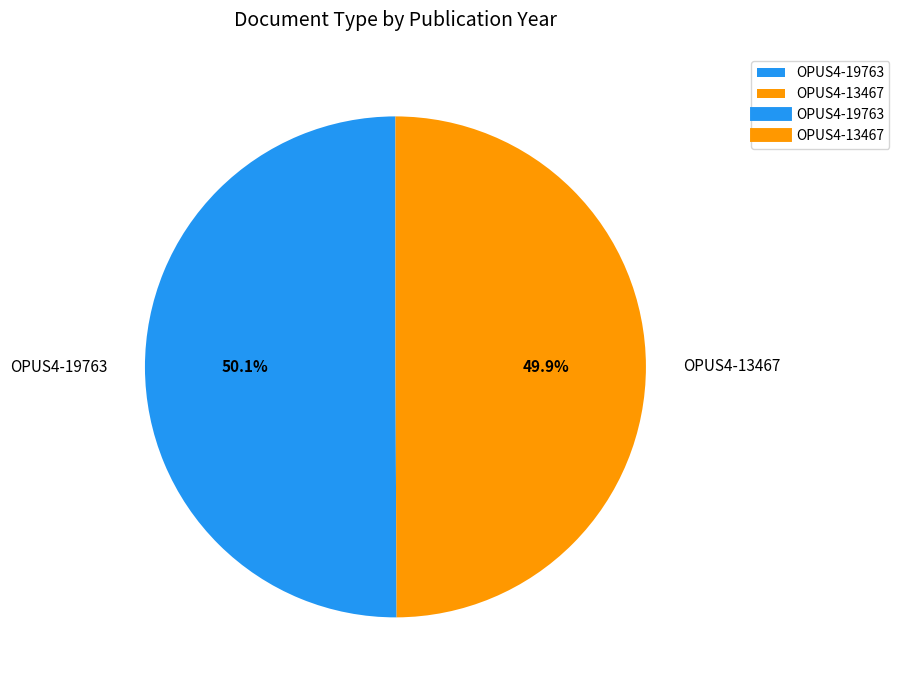

To the nearest percent, what is the average slice percentage?

50%